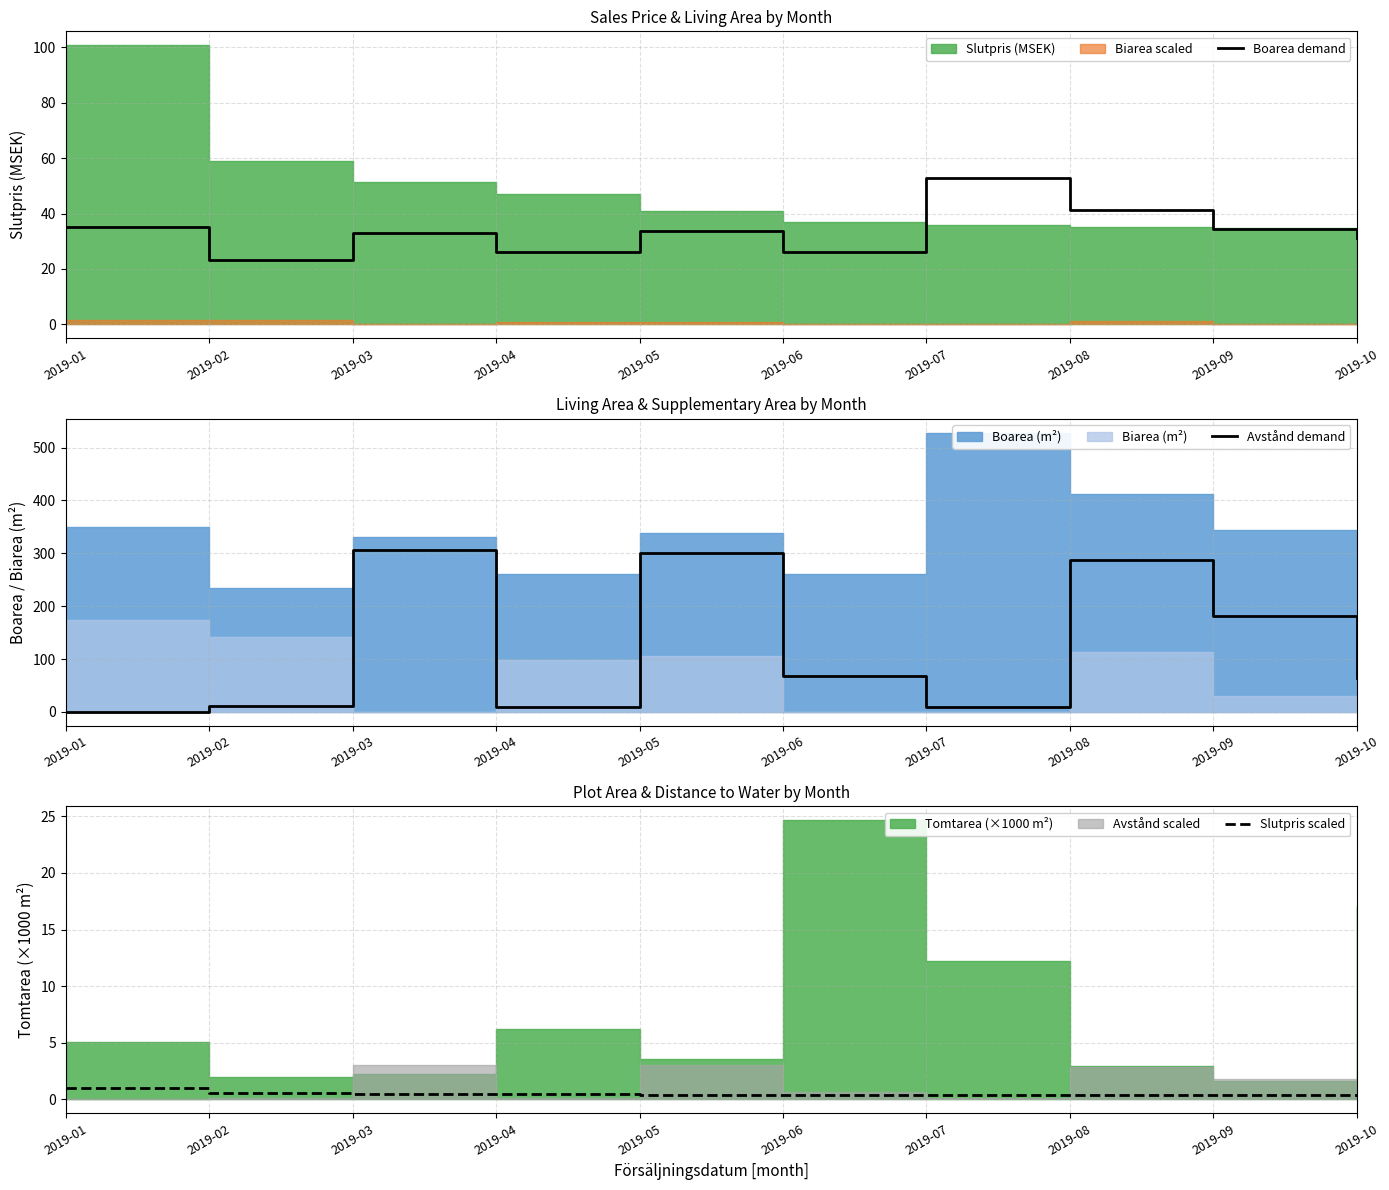

List the series in order of their overall mean, highest first.

Avstånd demand, Boarea demand, Slutpris scaled